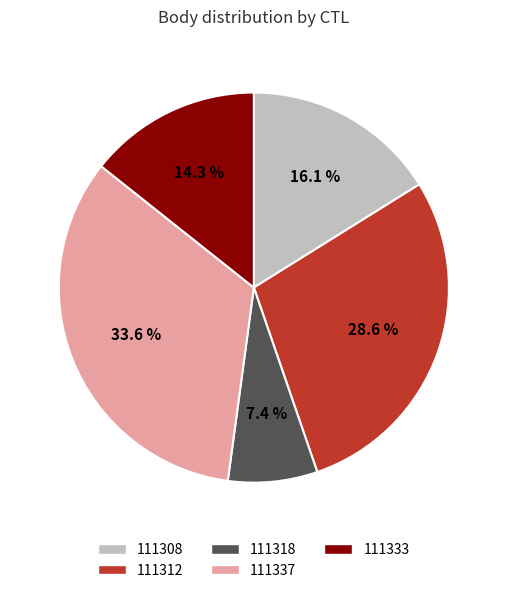

Combined, do 111318 and 111333 account for over 50%?

No